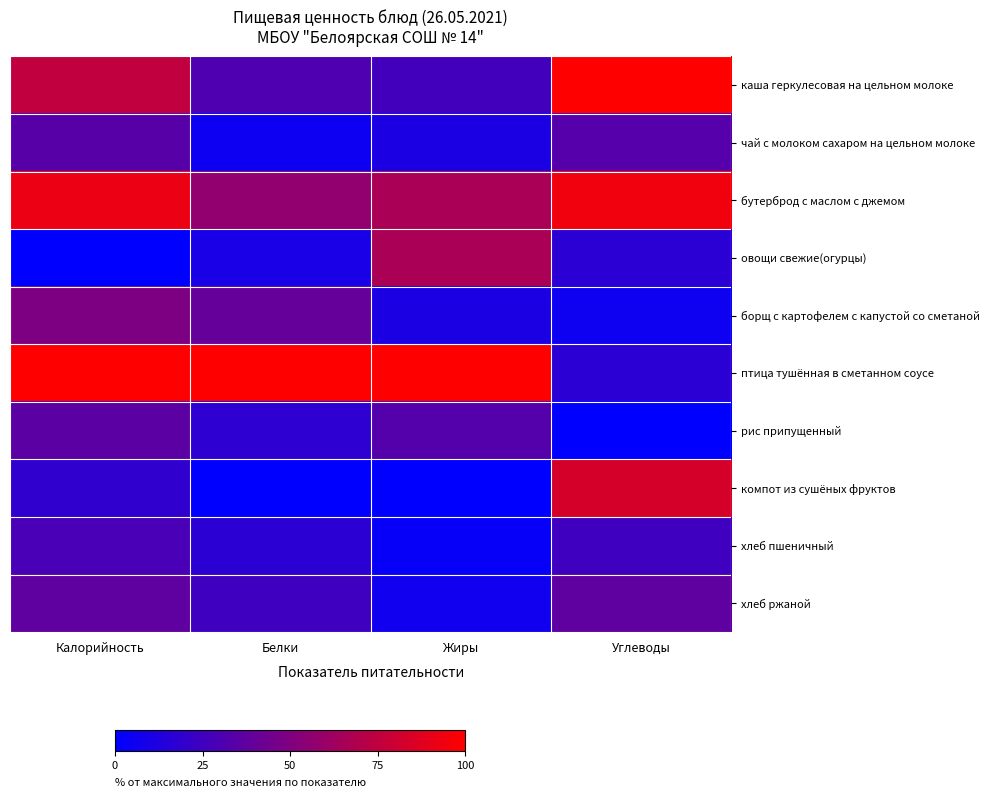

What is the total value across all series at Калорийность?

470.8